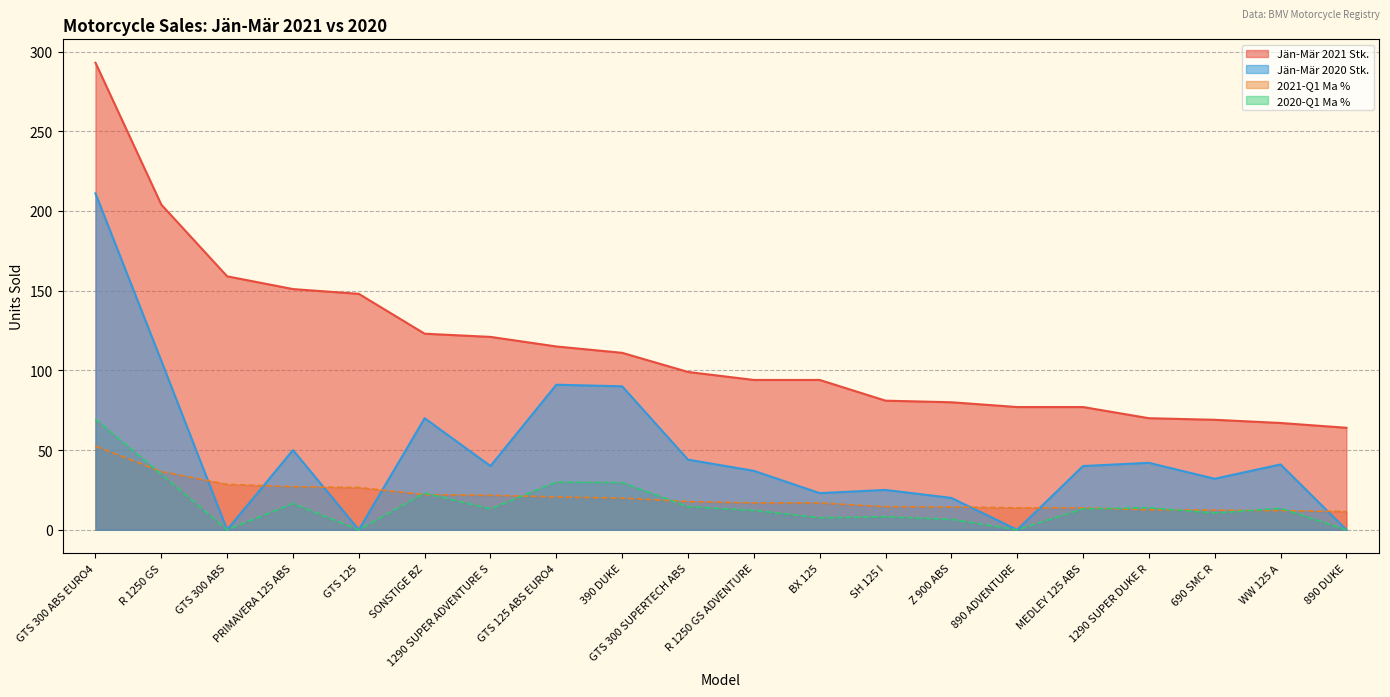

True or false: 2020-Q1 Ma % has more than 2 interior local peaks.

True